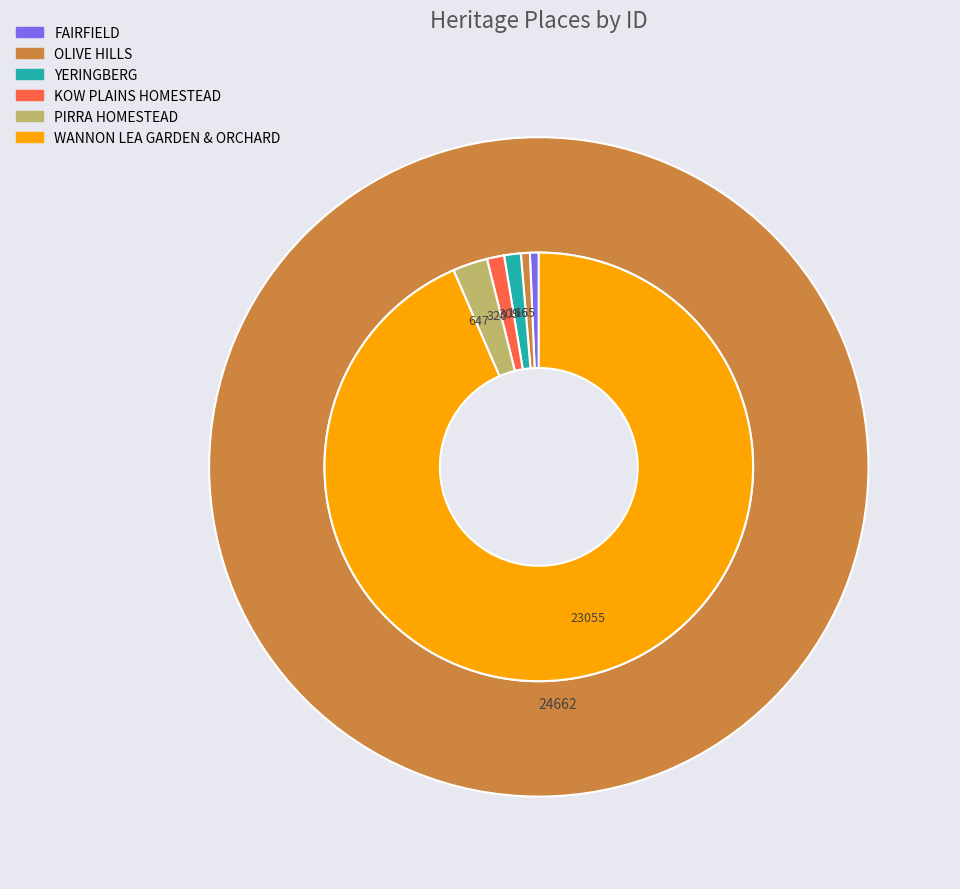

What is the smallest slice in the pie chart?

FAIRFIELD